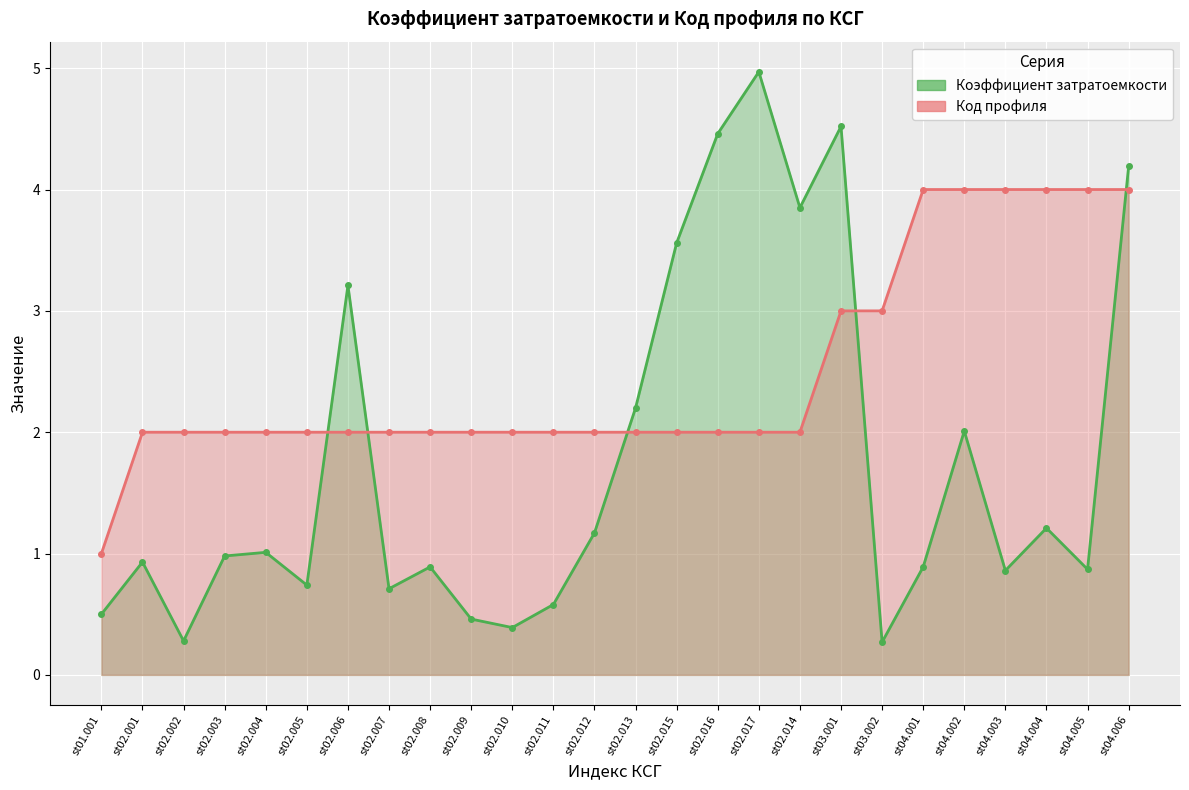

What is the difference between the second highest and second lowest values in the Коэффициент затратоемкости series?

4.2